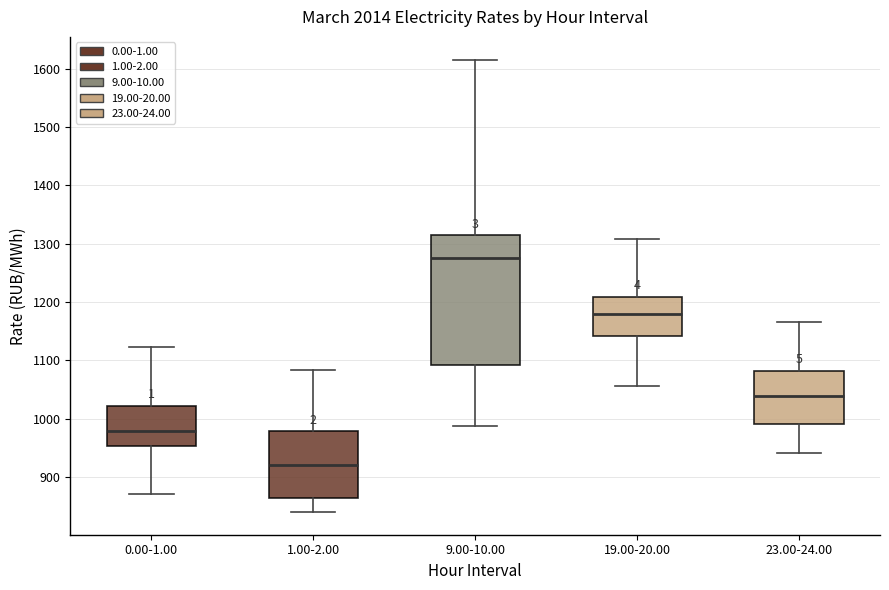

Reading left to right, read every box against the y-axis: the position of its median line, the range the box covers, and the ends of its whiskers. The values are not printed on the chart, so give them approximately, as read against the axis.

0.00-1.00: median 980, box 950 to 1020, whiskers 870 to 1120
1.00-2.00: median 920, box 860 to 980, whiskers 840 to 1080
9.00-10.00: median 1270, box 1090 to 1310, whiskers 990 to 1620
19.00-20.00: median 1180, box 1140 to 1210, whiskers 1060 to 1310
23.00-24.00: median 1040, box 990 to 1080, whiskers 940 to 1170